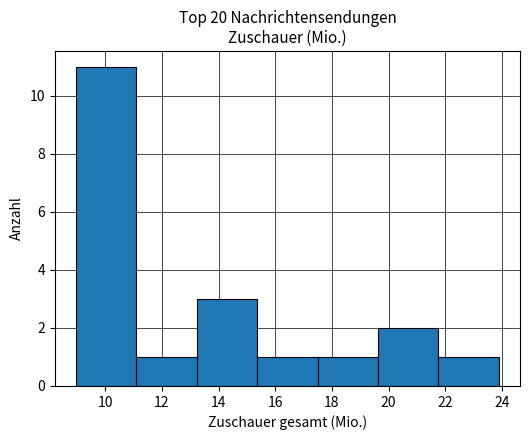

What is the height of the bar covering 13.2 to 15.4 on the x-axis? Neither the bar edges nor the heights are printed on the chart, so give them approximately, as read against the axes.

3